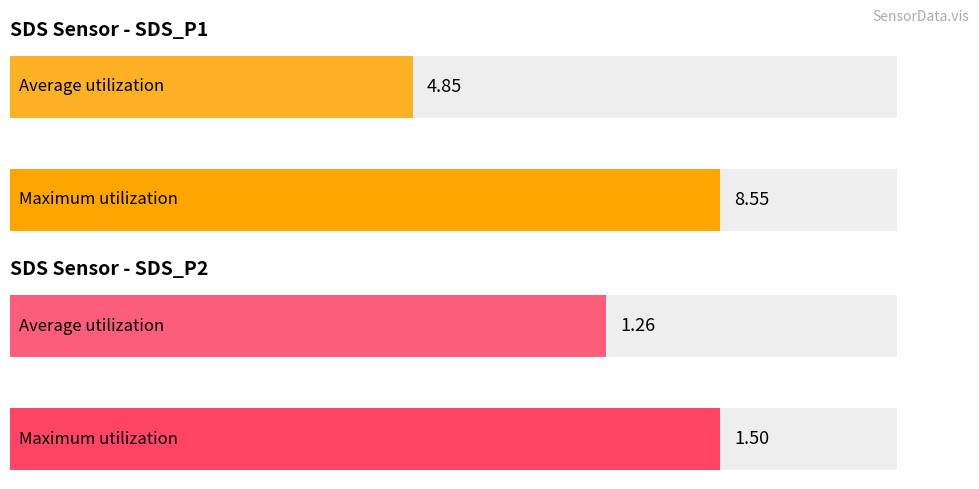

At 00:02, list the series in order from smallest to largest.

SDS_P2, SDS_P1